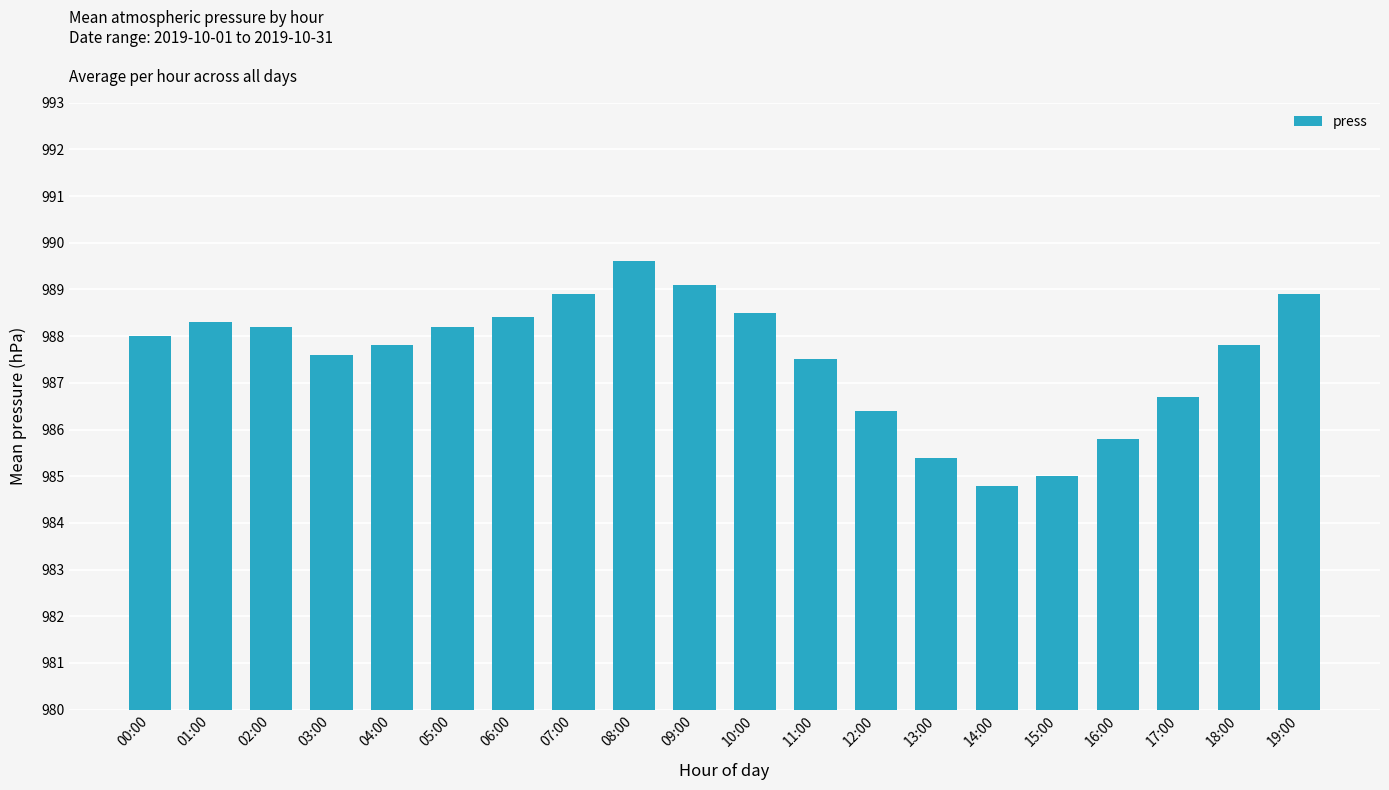

What is the ratio of the value at 07:00 to the value at 14:00?

1.0